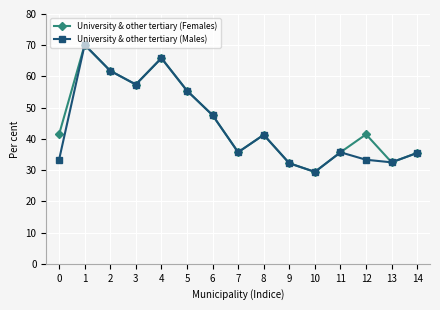

Which category has the lowest value in the University & other tertiary (Females) series?

10